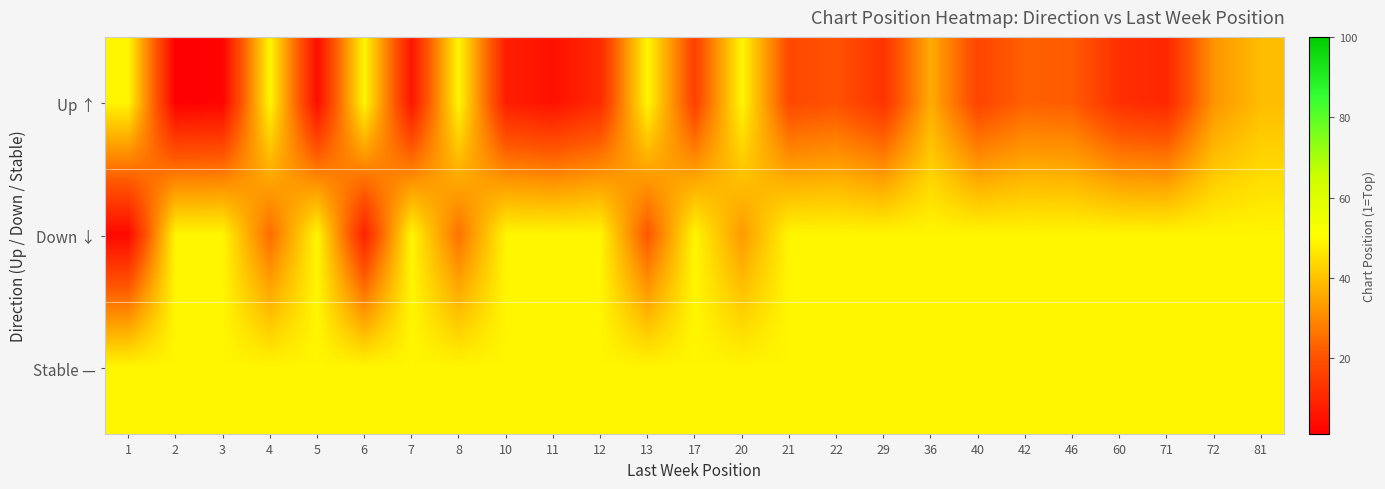

Rank the series at 40 from highest to lowest value.

Down ↓, Stable —, Up ↑